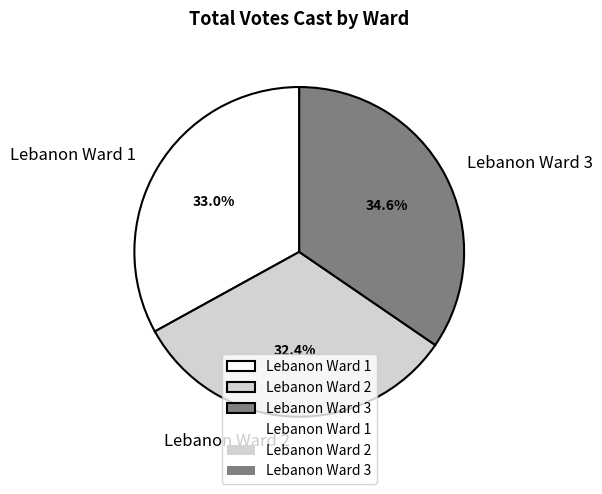

What percentage do Lebanon Ward 3 and Lebanon Ward 2 together represent?

67.0%